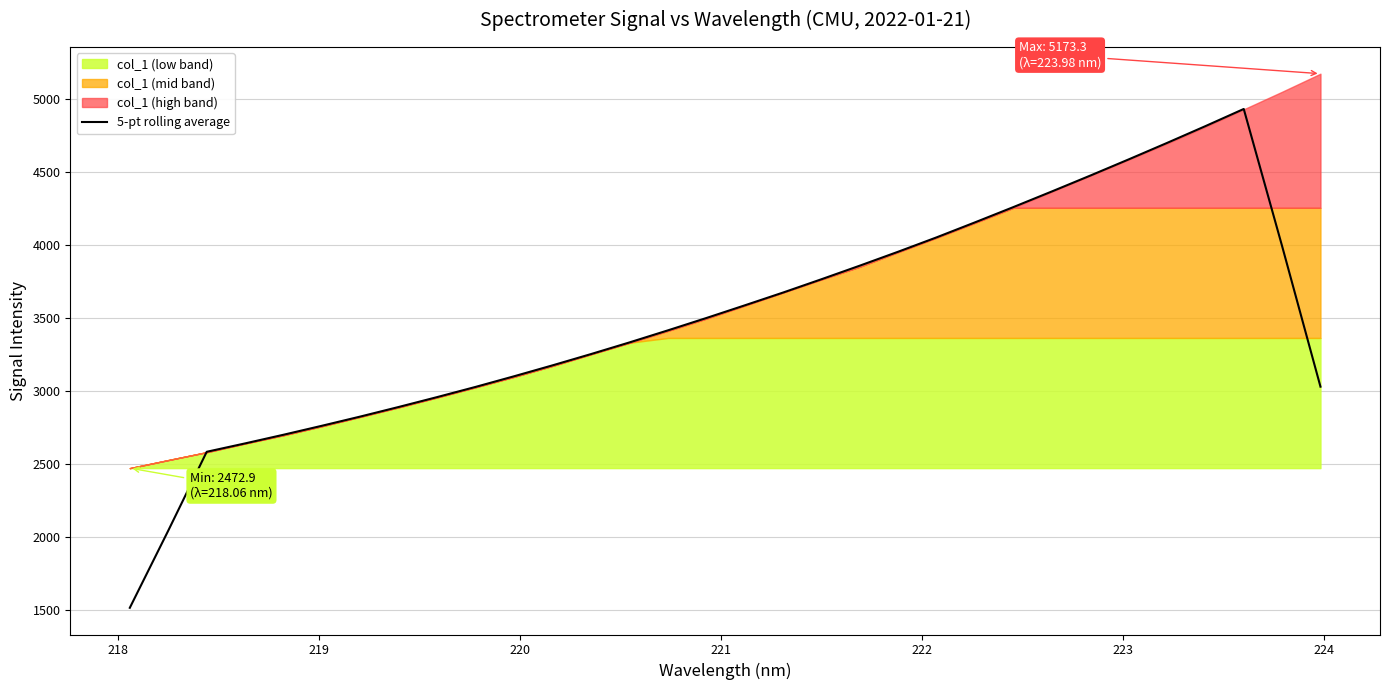

What is the sum of all values?

111953.4